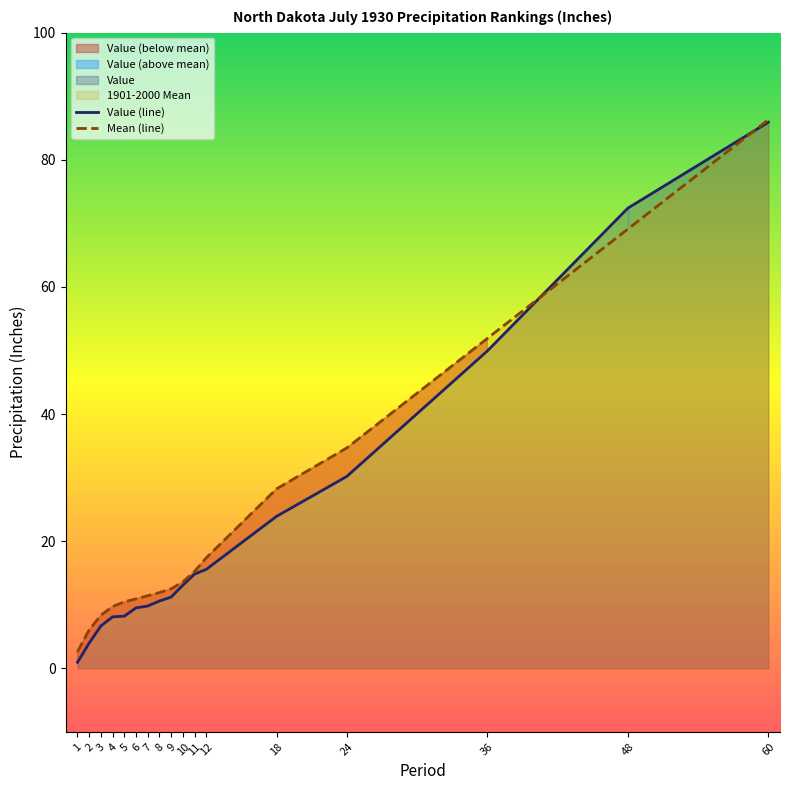

What is the spread (max minus min) of values at 10?

0.5